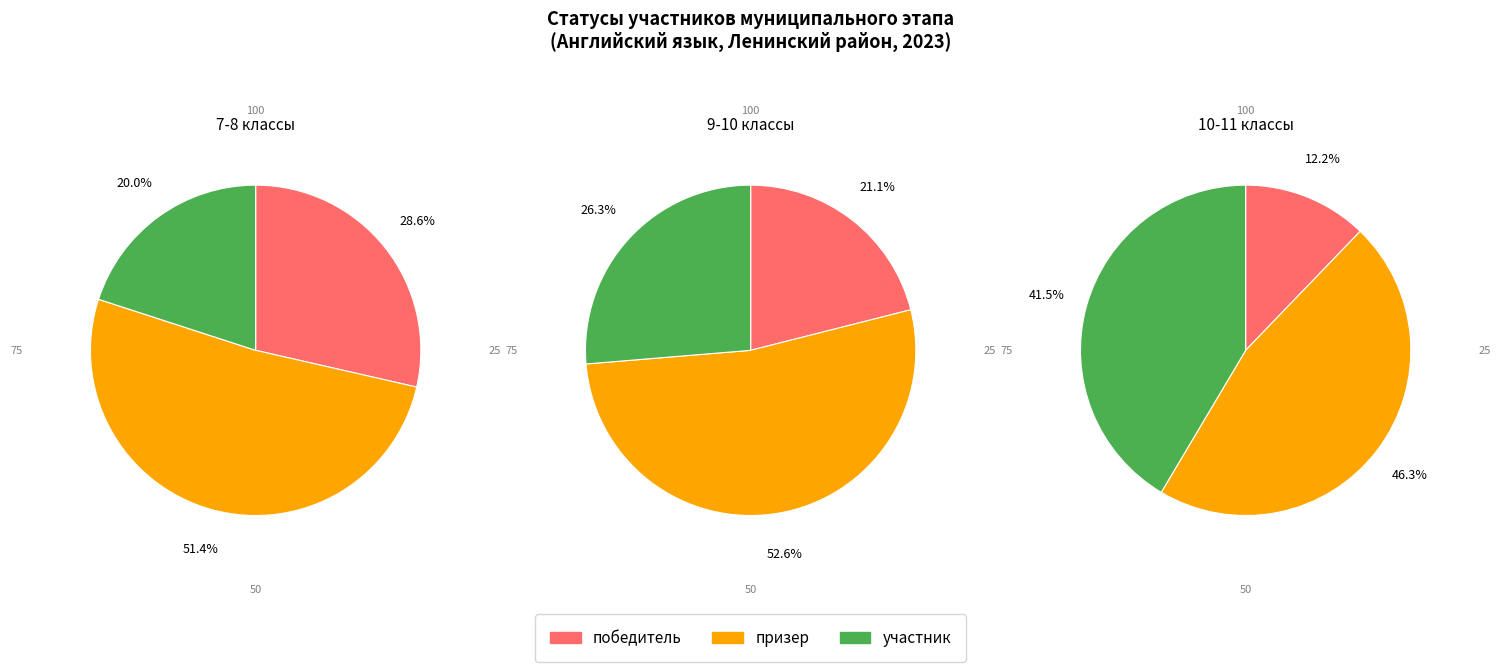

Rank the categories by value from lowest to highest.

победитель, участник, призер